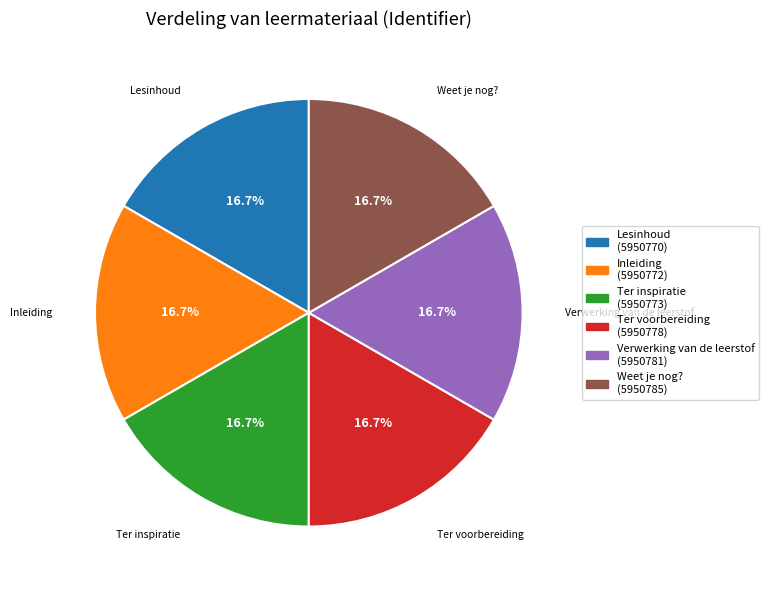

Does Ter voorbereiding represent more than half of the total?

No